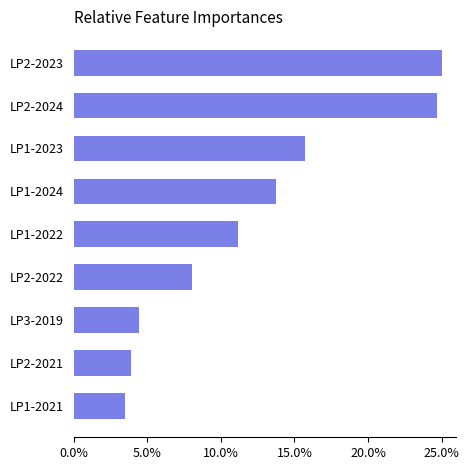

Approximately how many times larger is the value at LP1-2021 compared to LP3-2019?

0.8